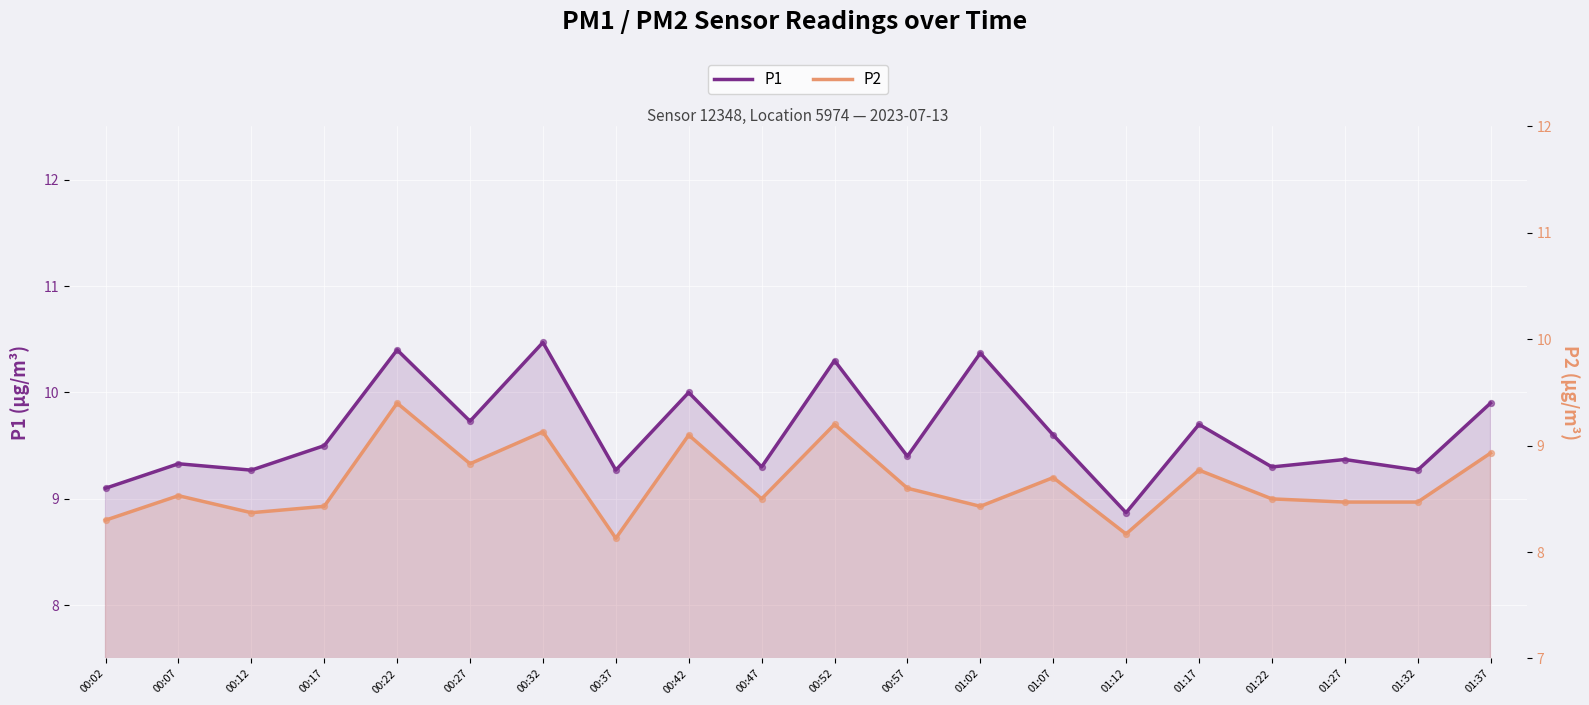

Which series reaches the maximum Y coordinate?

P1